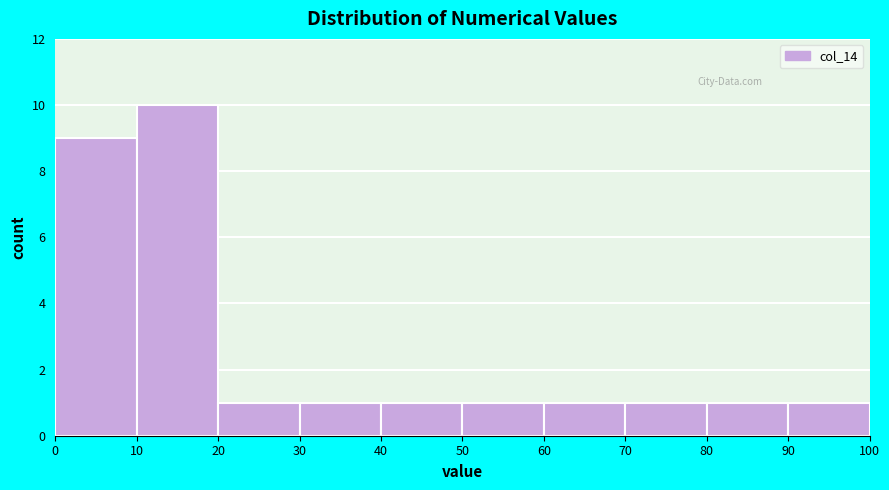

Over which range of the x-axis is the bar tallest?

10 to 20